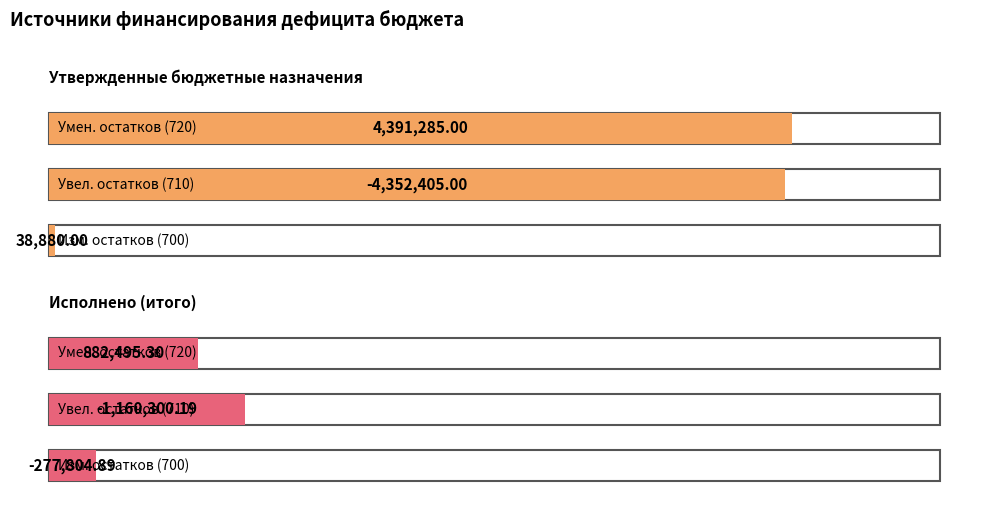

Does the chart contain any negative values?

Yes